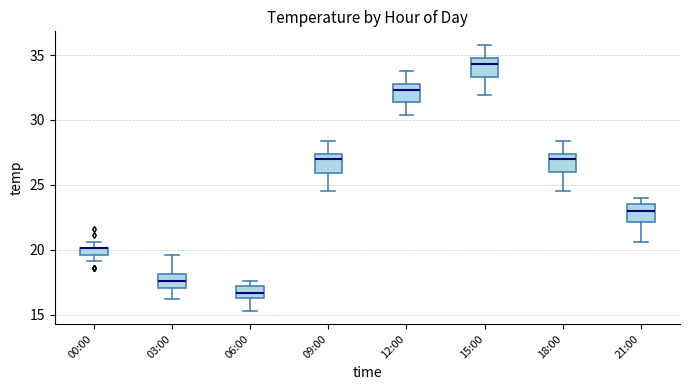

Where does the lower whisker of the box for 15:00 end on the y-axis? The values are not printed on the chart, so give them approximately, as read against the axis.

32.0